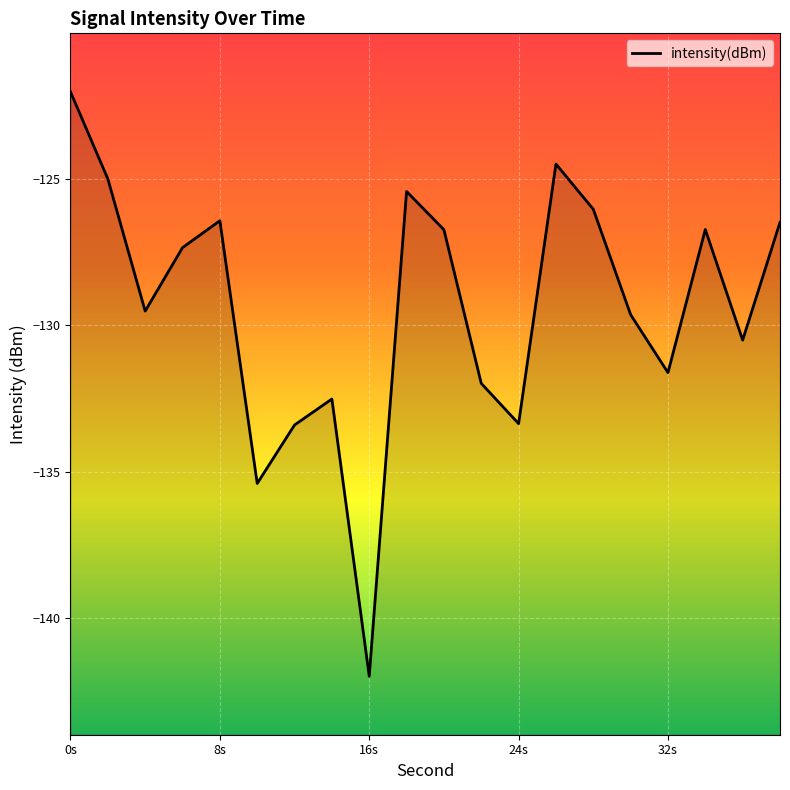

At which label is the value closest to -132?

22